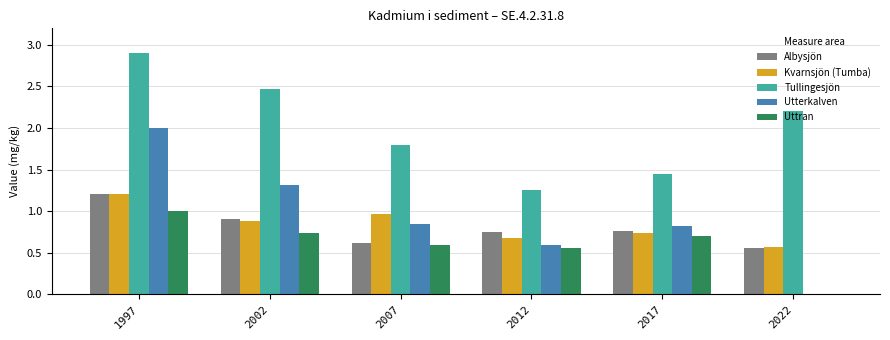

Which series has the largest total across all categories?

Tullingesjön